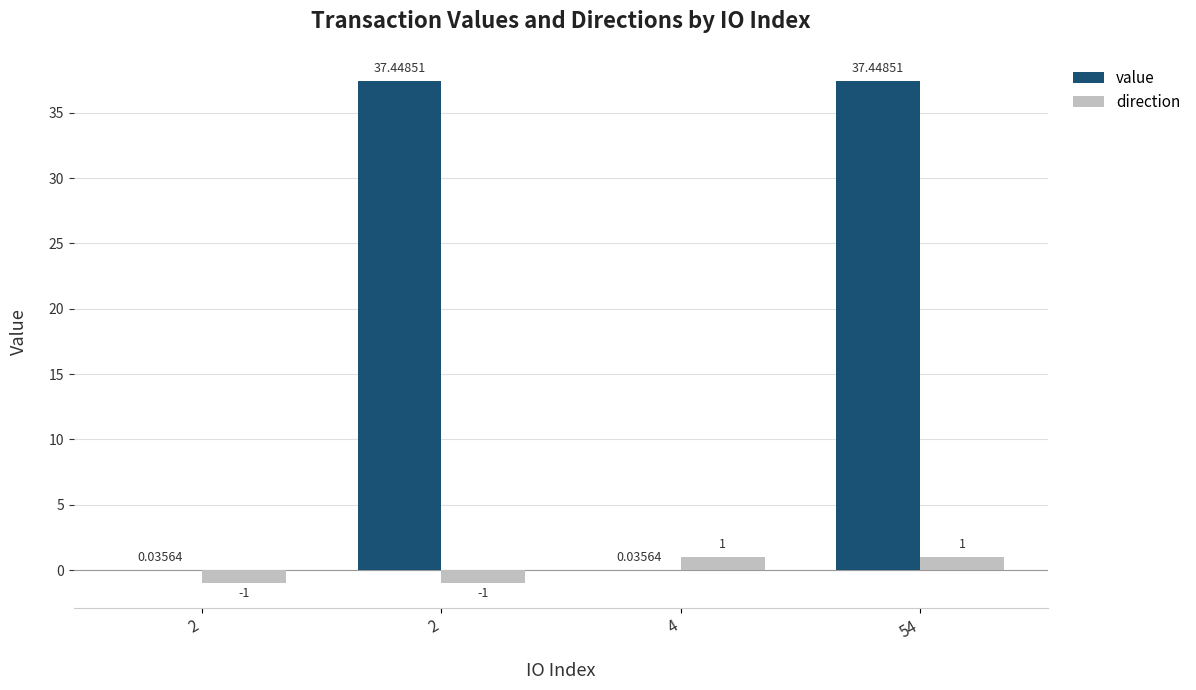

How many series are shown in this chart?

2